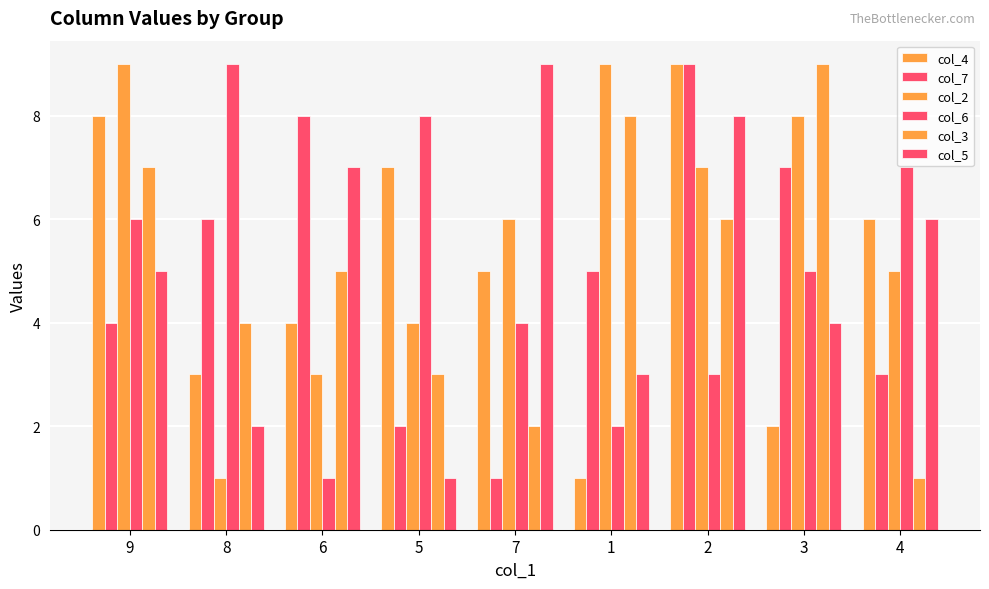

Which label corresponds to the largest value in the chart?

2